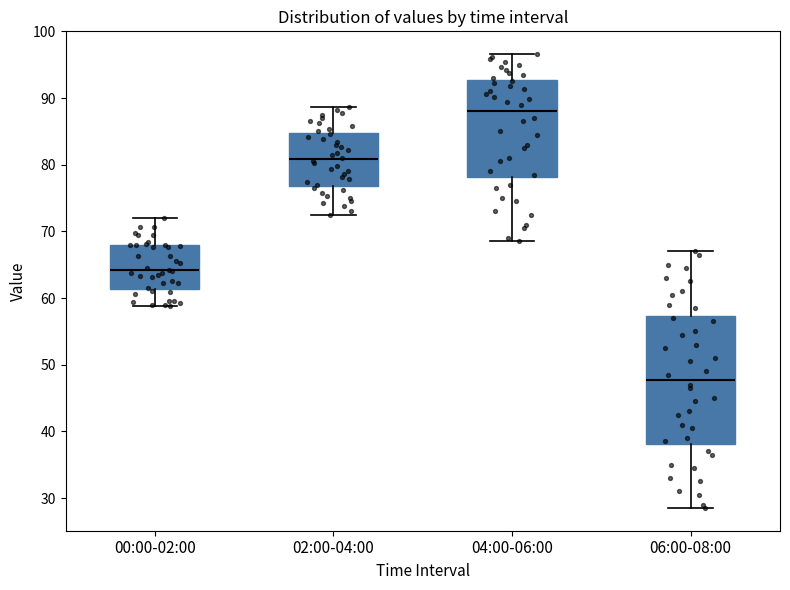

Where is the lower edge of the box for 04:00-06:00 on the y-axis? The values are not printed on the chart, so give them approximately, as read against the axis.

78